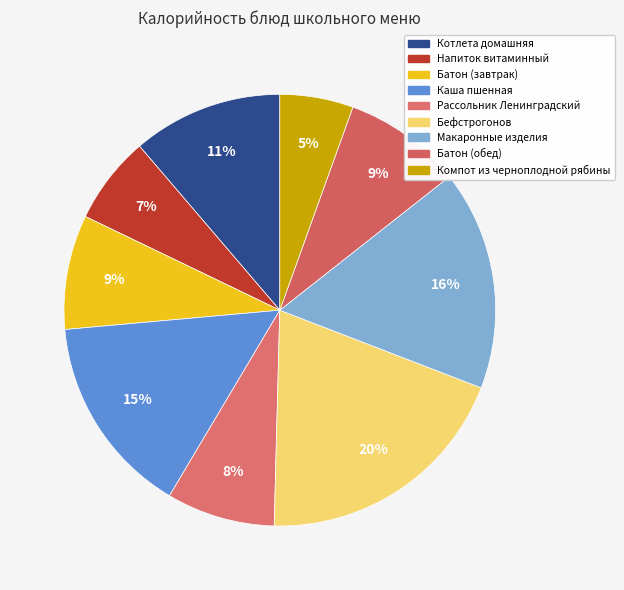

To the nearest percent, what portion does Рассольник Ленинградский represent?

8%